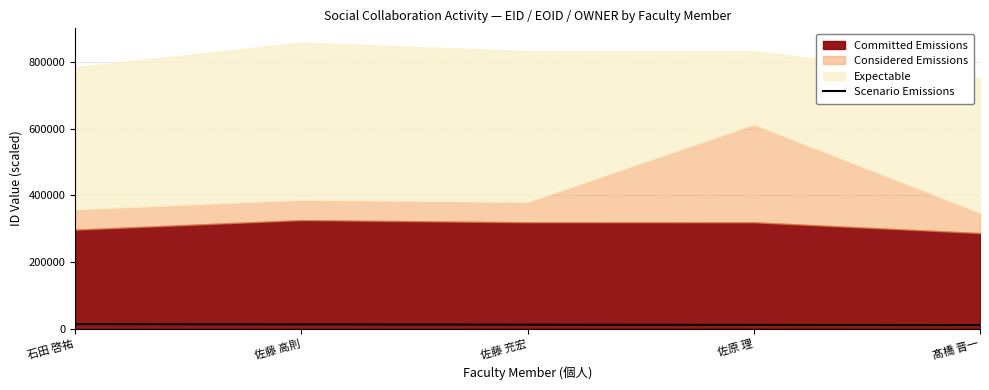

Does the chart display data point markers on the line(s)?

No